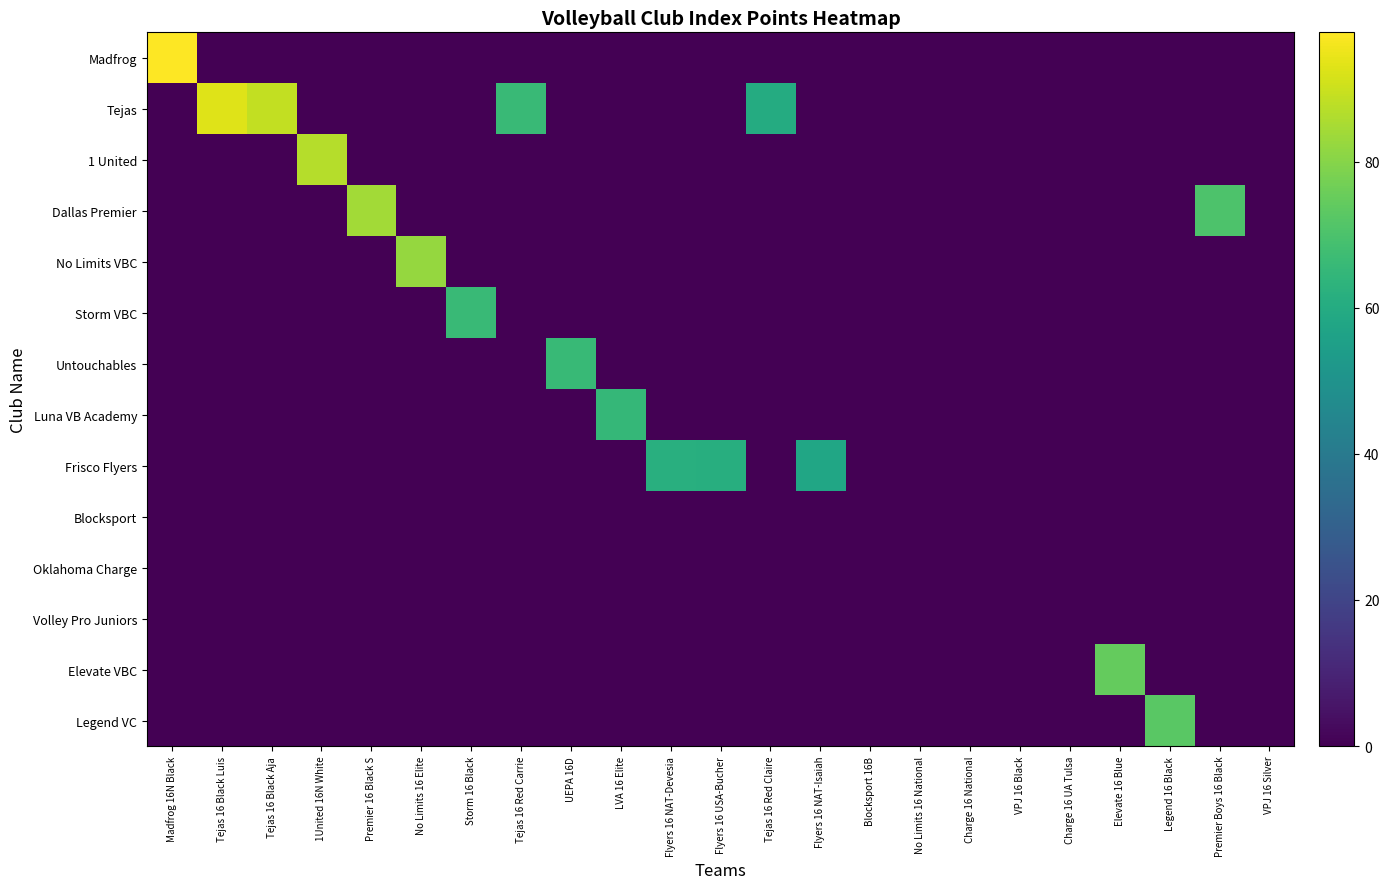

Between Storm 16 Black and No Limits 16 National, which series saw the biggest shift?

Storm VBC